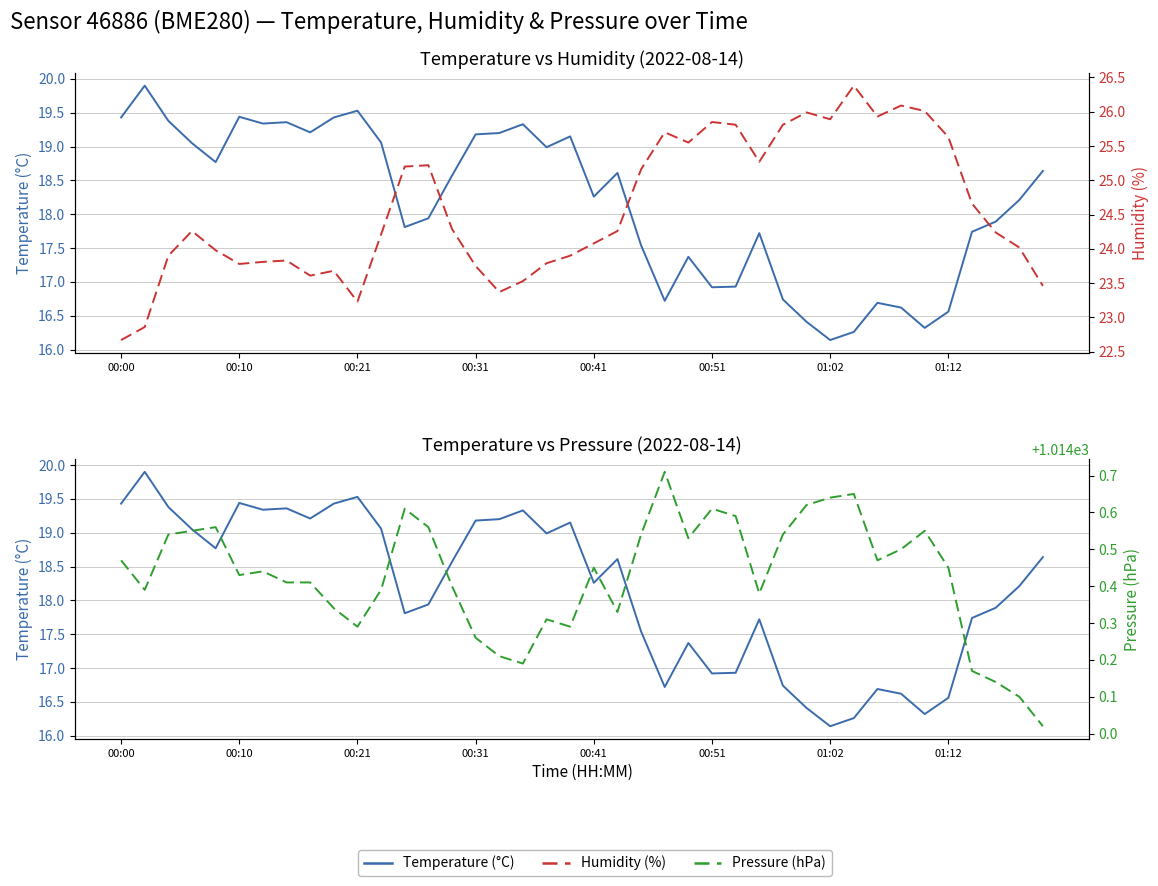

Rank the categories by Pressure (hPa) value from lowest to highest.

39, 38, 37, 36, 17, 16, 15, 10, 19, 18, 21, 9, 27, 00:10, 11, 14, 01:12, 8, 00:51, 01:02, 20, 35, 00:00, 32, 33, 24, 00:21, 22, 28, 00:31, 34, 00:41, 13, 26, 12, 25, 29, 30, 31, 23